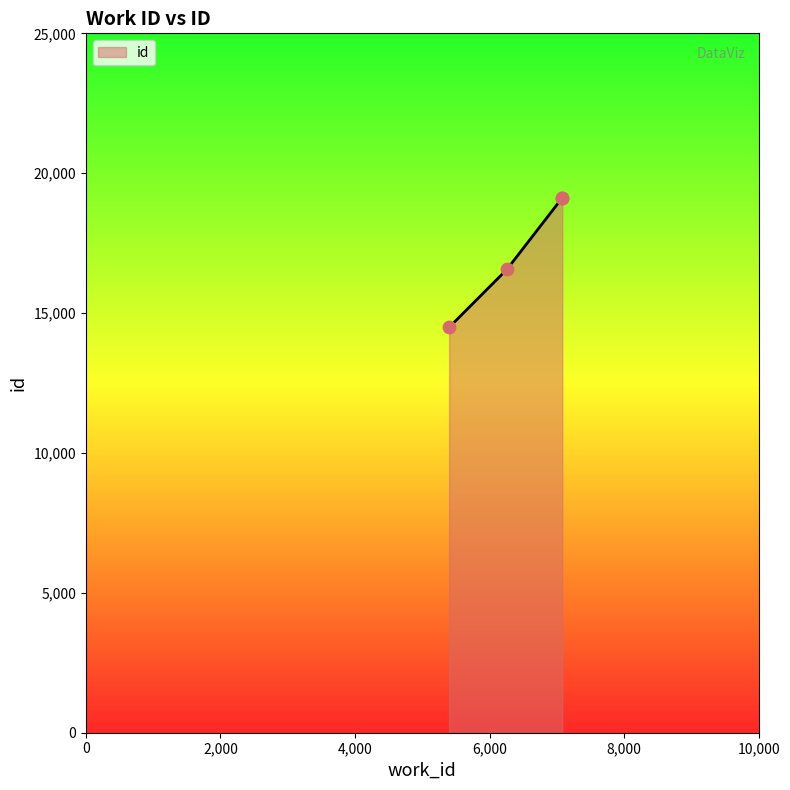

Between 7080 and 5399, which is larger?

7080